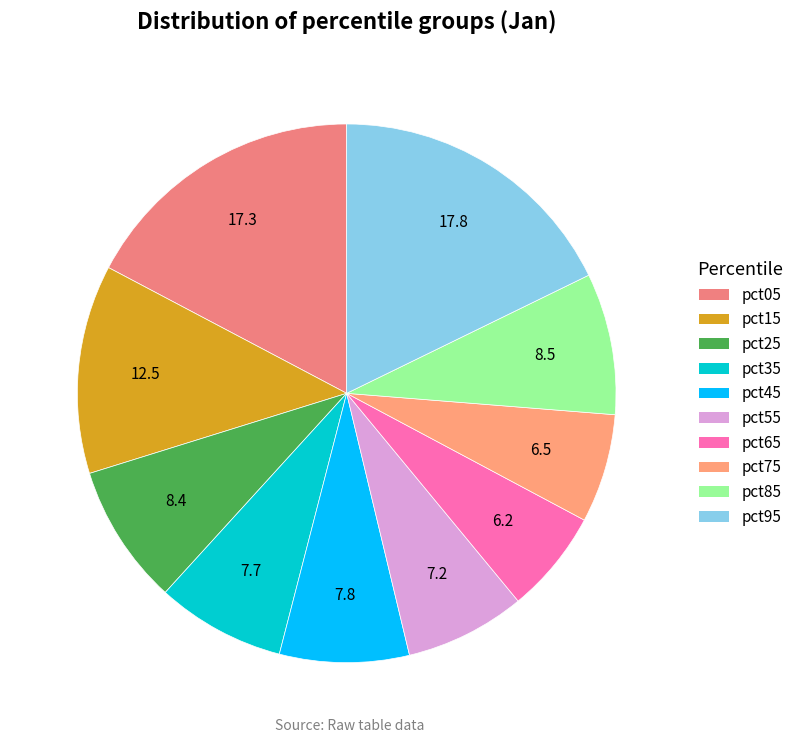

How many segments does this pie chart have?

10